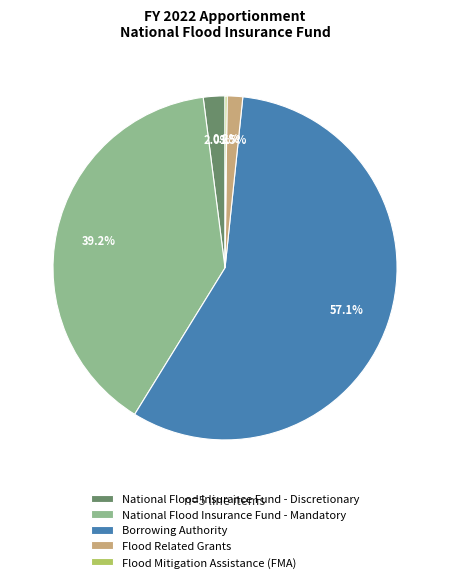

Which slice is the largest?

Borrowing Authority